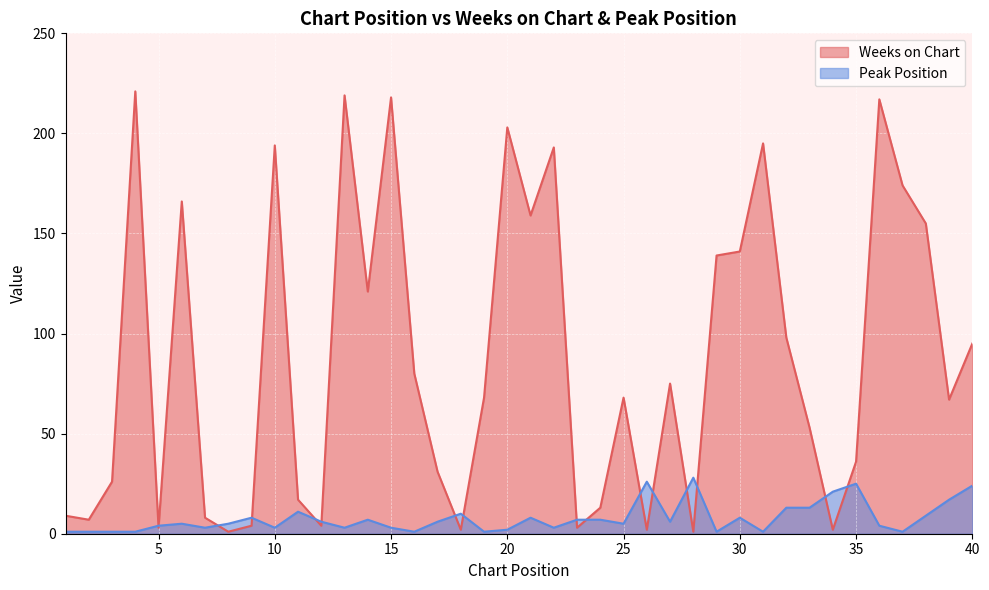

Which series has the widest spread of values?

Weeks on Chart